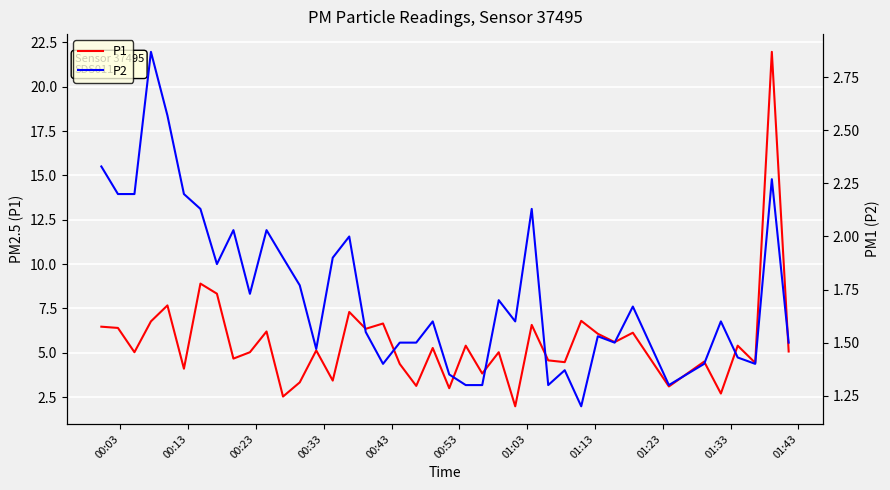

What is the highest value of the P1 series?

22.0